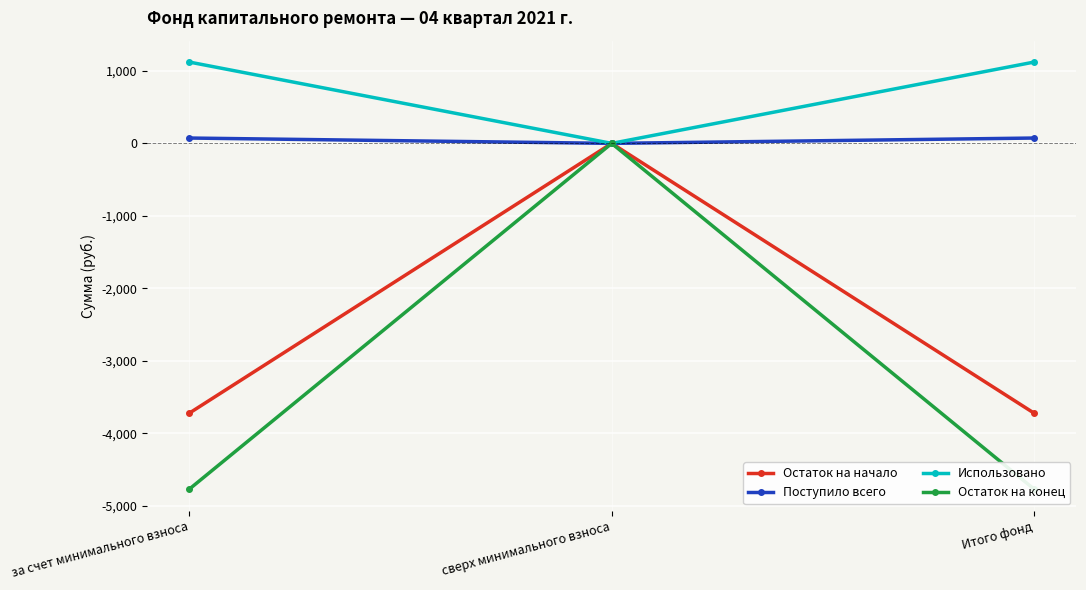

What is the difference between the maximum and minimum values in the Использовано series?

1122.5